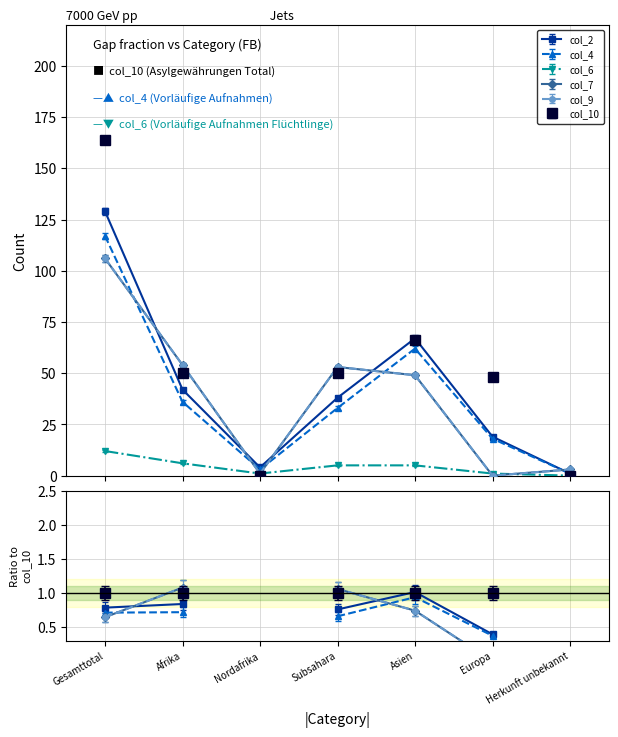

What is the label of the 3rd point from the right?

Asien